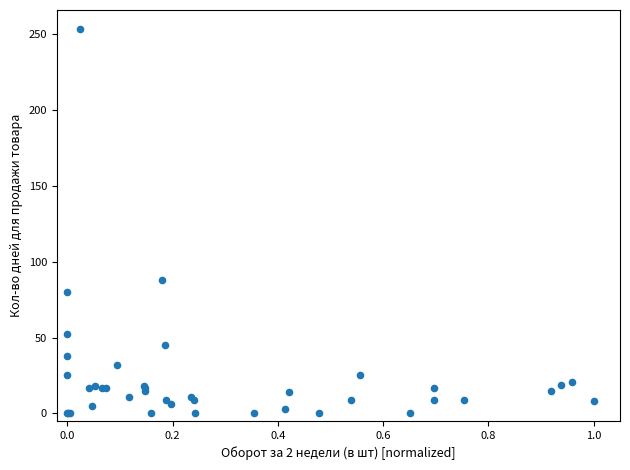

What Y value in the scatter plot is closest to 126?

88